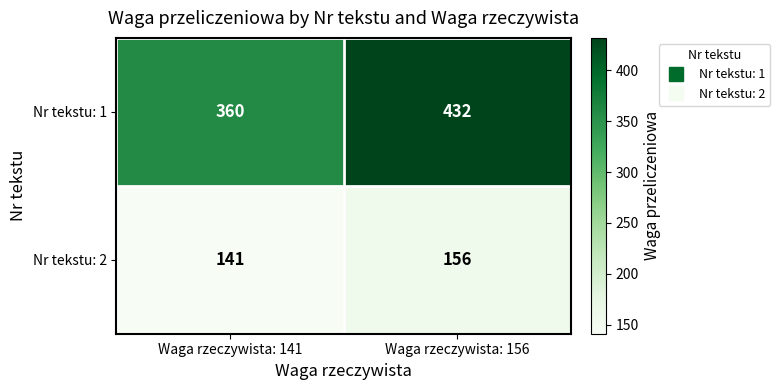

How many series are shown in this chart?

2